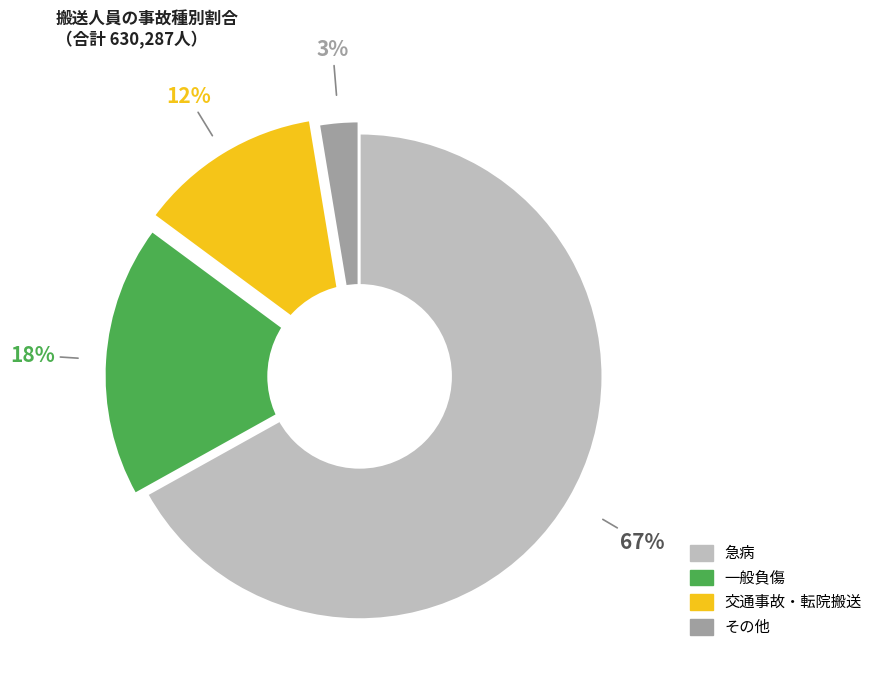

To the nearest percent, what is the difference between the largest and smallest slice percentages?

64%